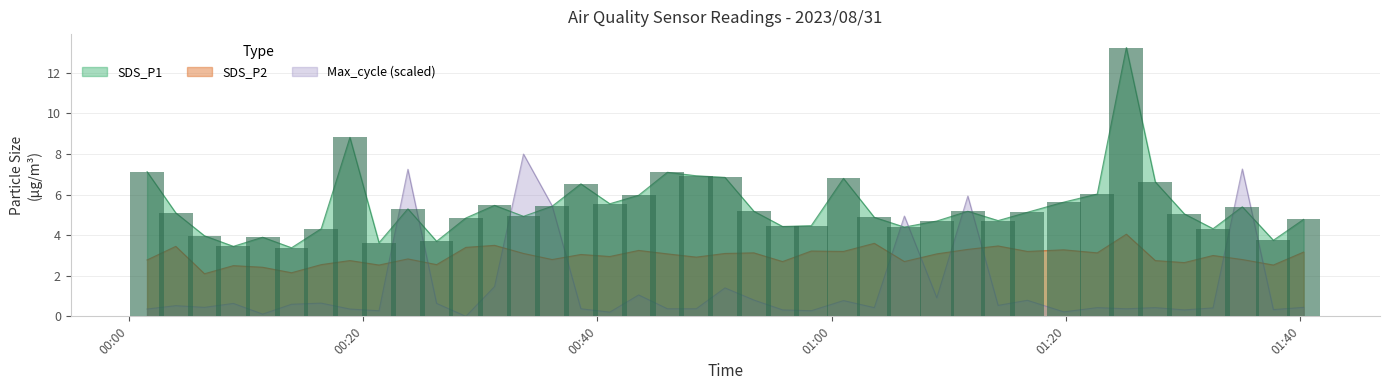

The SDS_P1 series shows 2.3 at 2023/08/31 00:48:26. True or false?

False